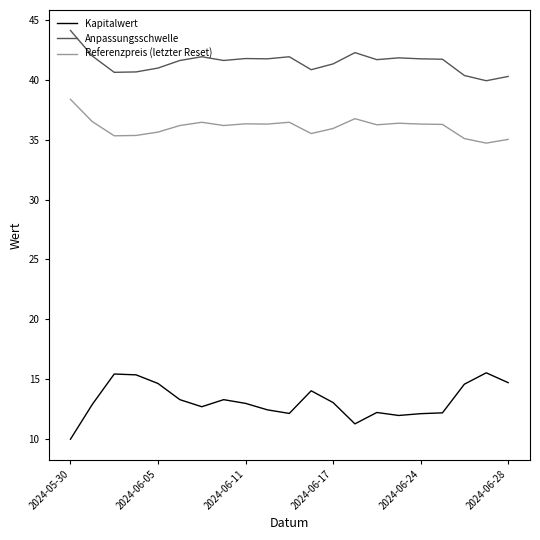

What is the smallest value displayed?

10.0